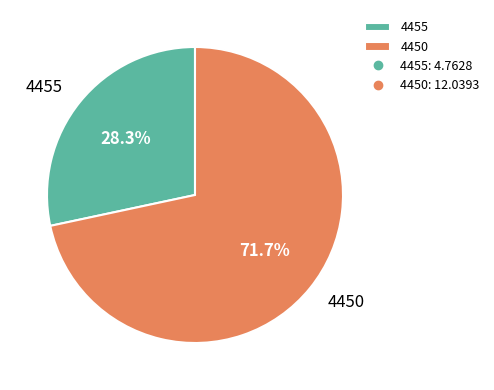

What is the smallest slice in the pie chart?

4455